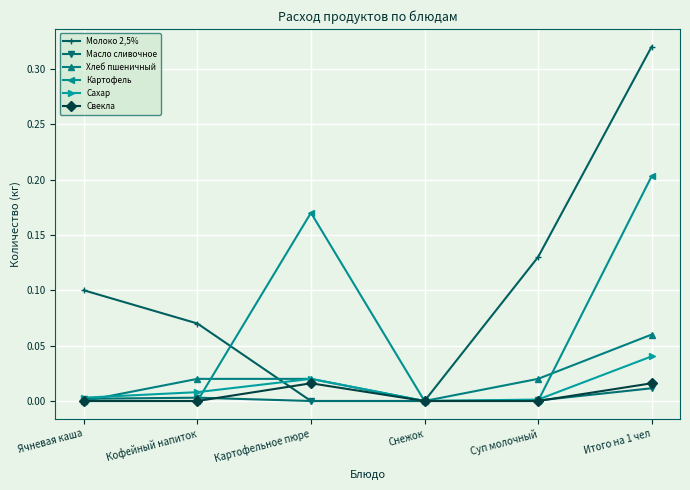

Does the chart display data point markers on the line(s)?

Yes